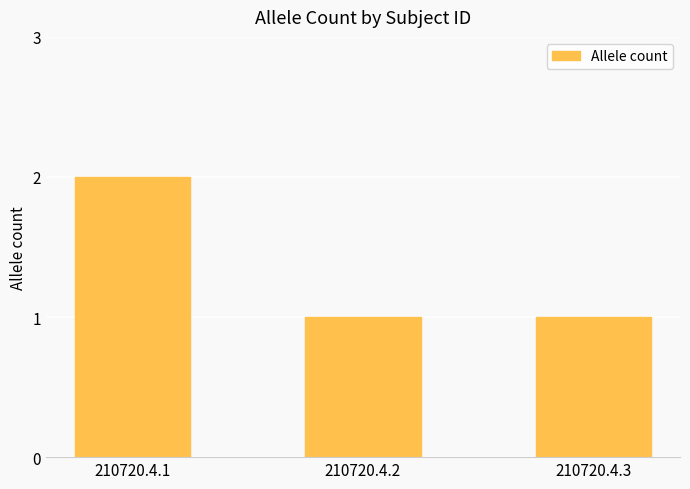

Reading left to right, transcribe all the data shown in this chart.

210720.4.1=2	210720.4.2=1	210720.4.3=1